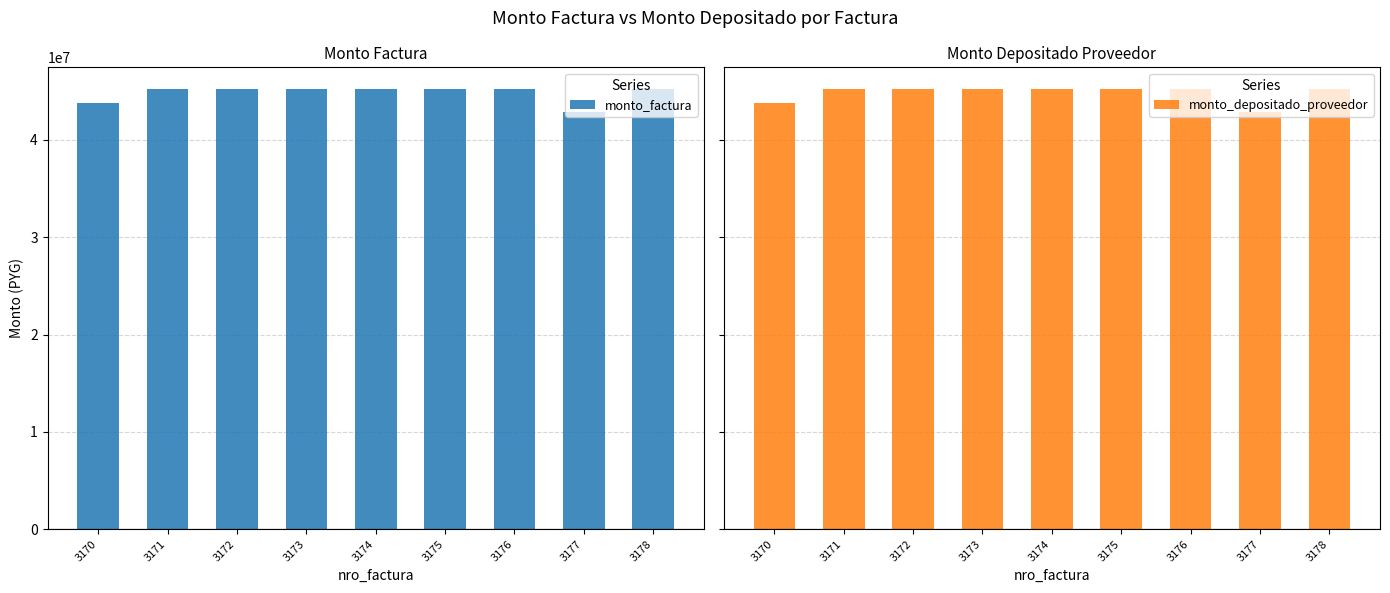

True or false: monto_depositado_proveedor has a value of 45181600 at 3171.

True